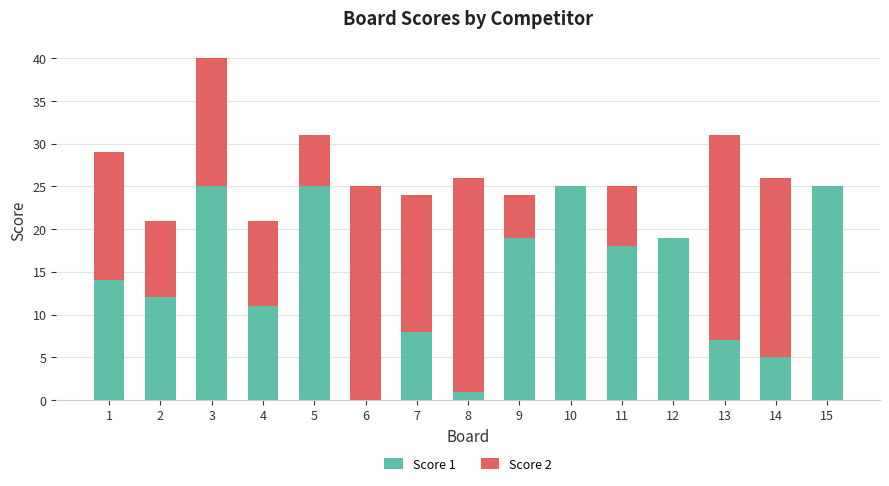

Is it true that Score 1 equals 7 at 14?

False